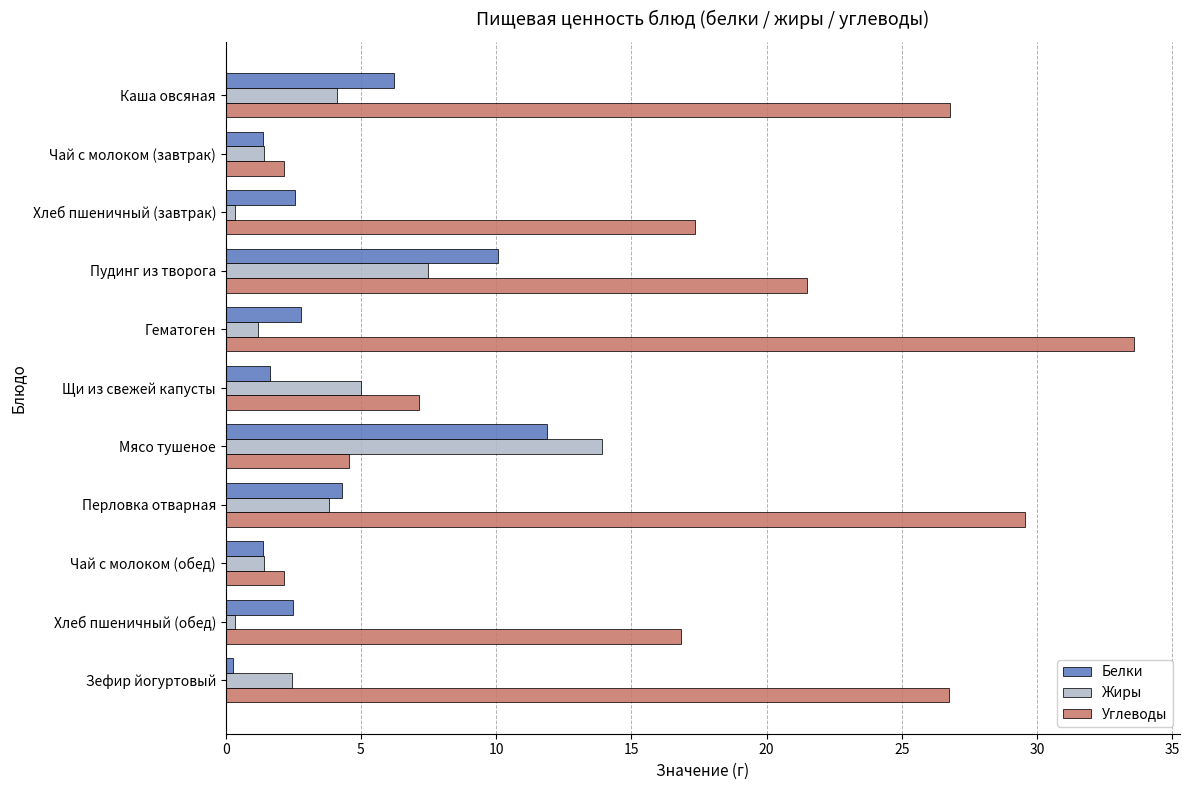

How many values in the Жиры series are below 2?

5